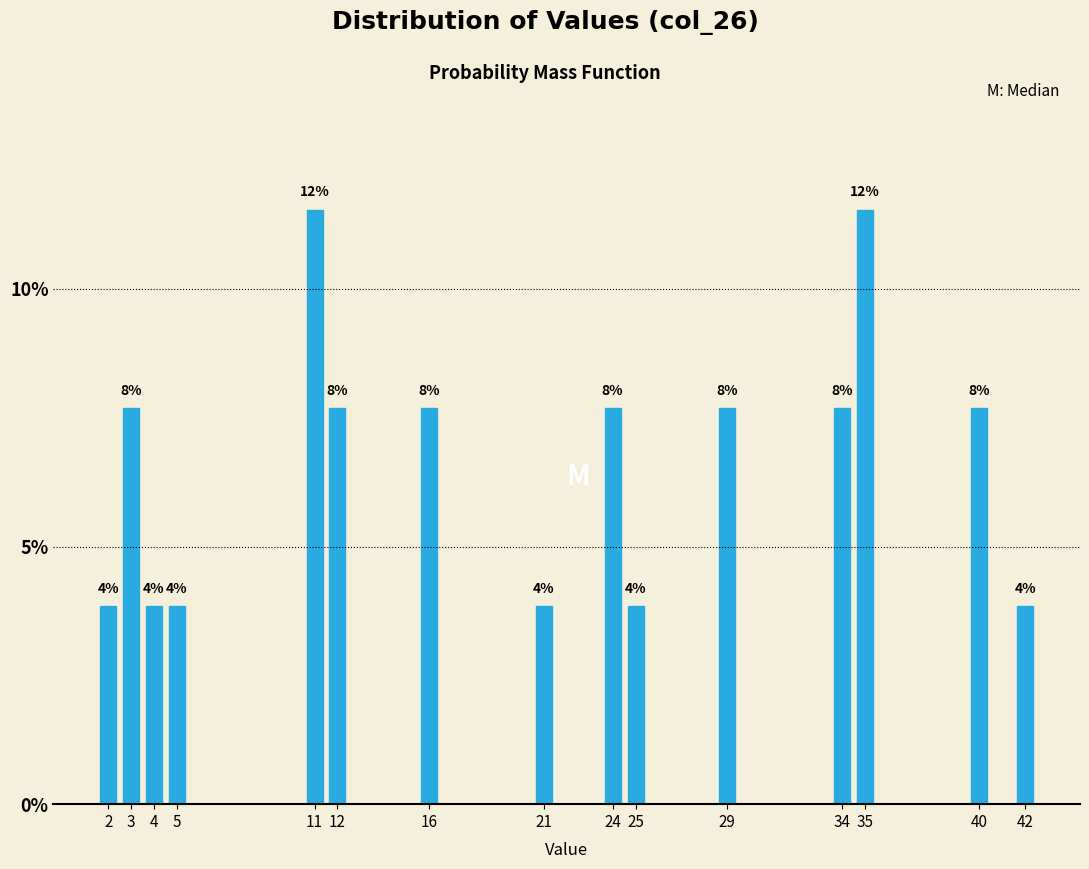

Are the bars horizontal?

No